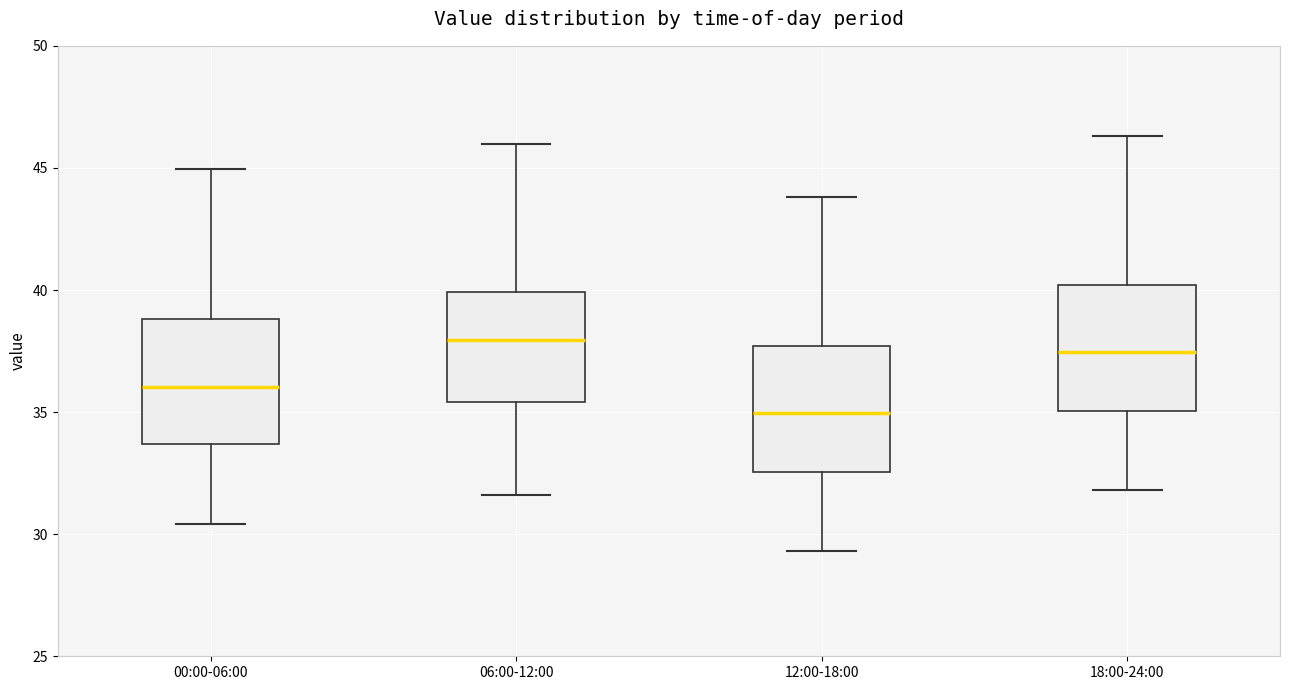

Which box has the lowest median line?

12:00-18:00